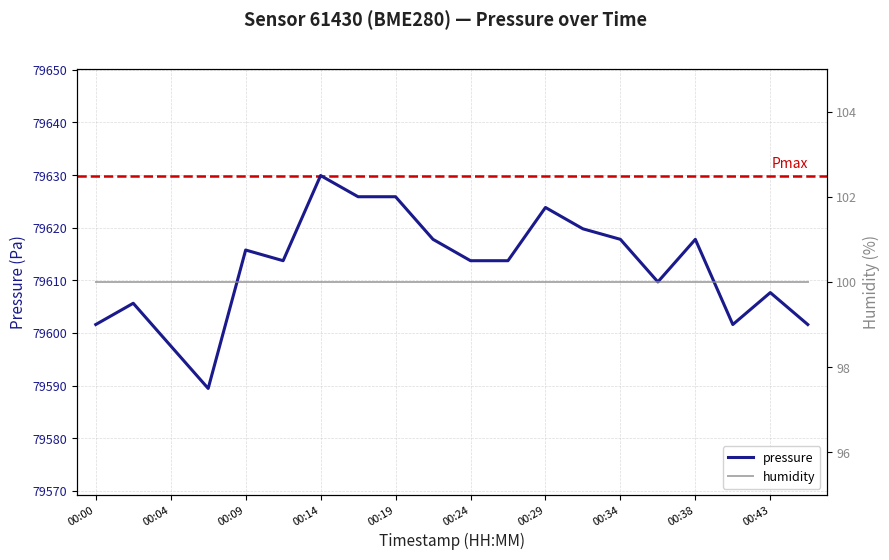

Reading left to right, list all the values displayed in this chart.

79601.6	79605.6	79597.5	79589.4	79615.8	79613.7	79629.9	79625.9	79625.9	79617.8	79613.7	79613.7	79623.8	79619.8	79617.8	79609.7	79617.8	79601.6	79607.7	79601.6